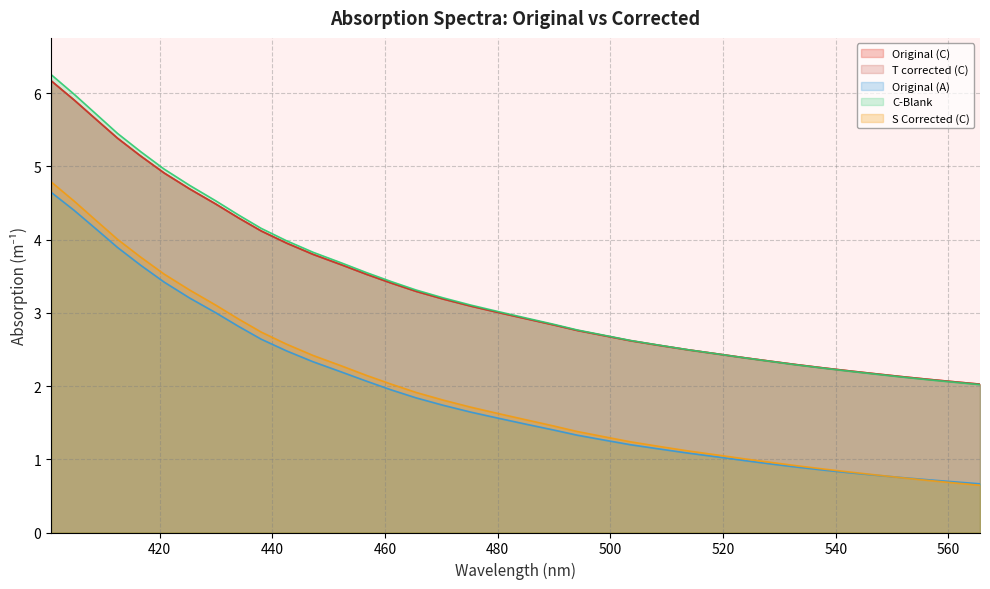

How many data points in C-Blank are above 3?

19